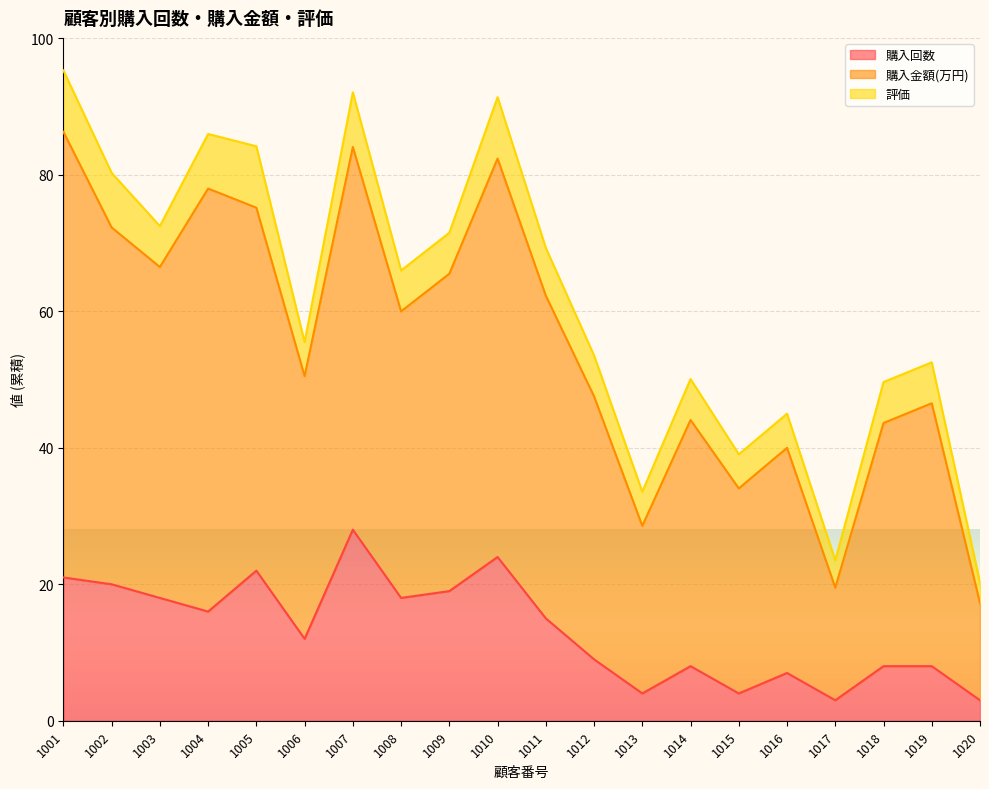

True or false: 購入金額(万円) and 購入回数 cross at least once.

False